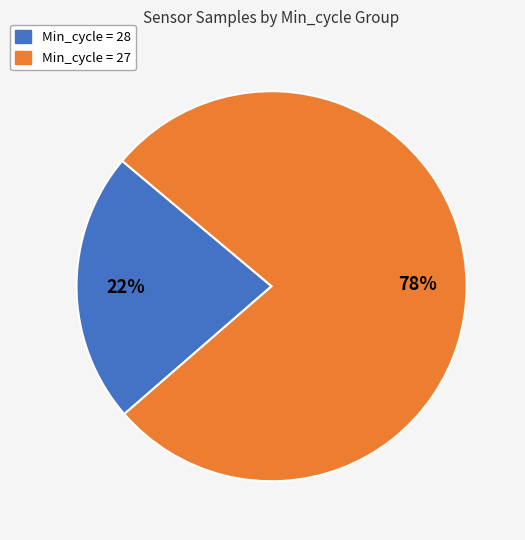

Is there a majority slice in this chart?

Yes